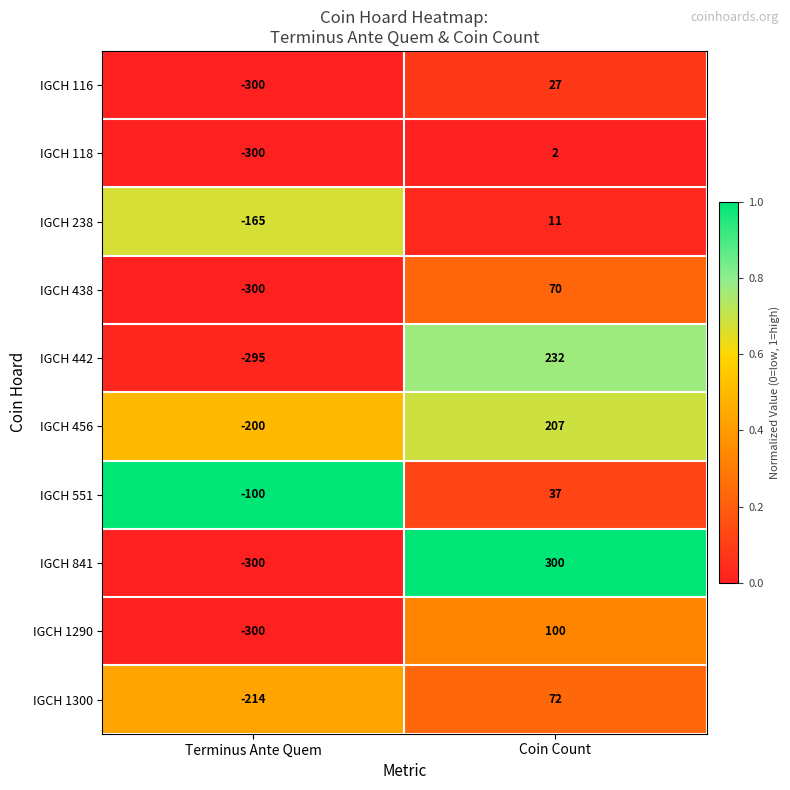

Is it true that IGCH 841 equals 300 at Coin Count?

True